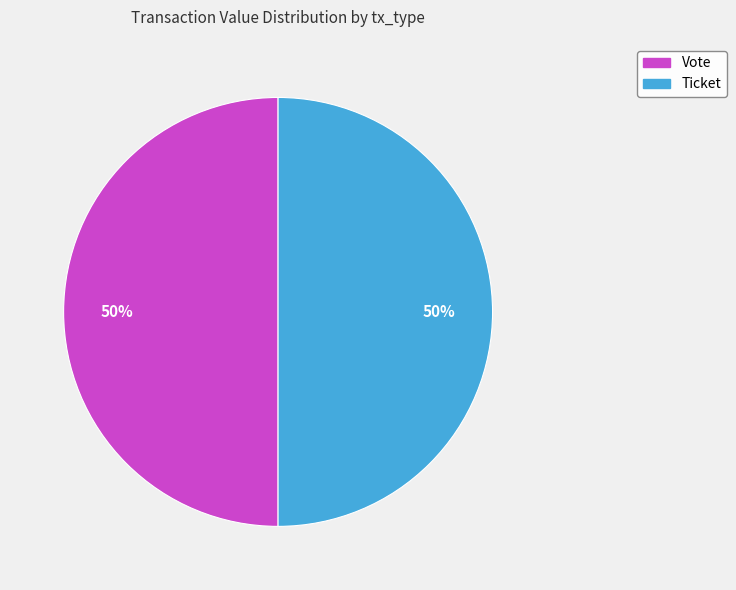

Count the number of slices in the pie.

2